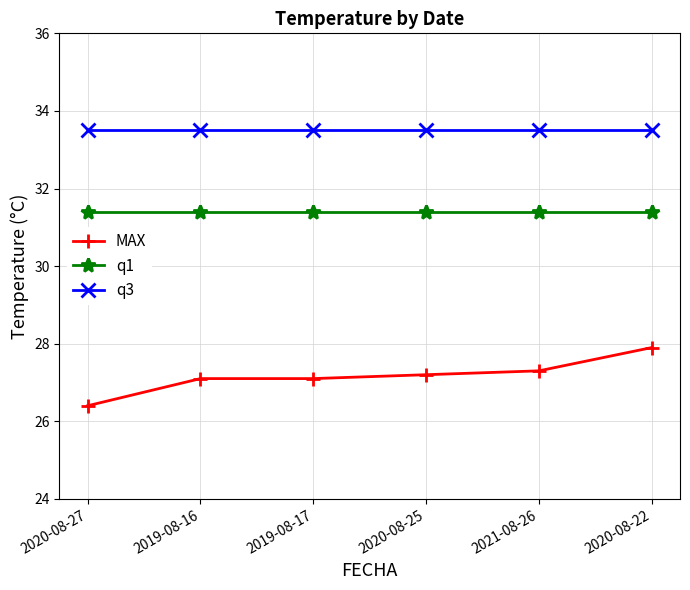

What is the difference between the second highest and second lowest values in the MAX series?

0.2